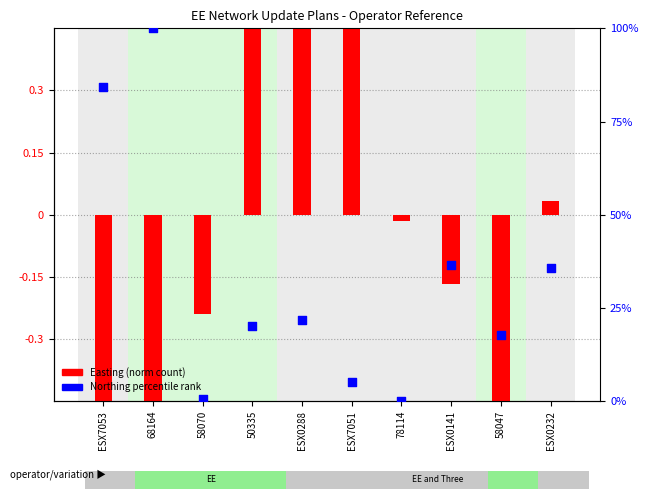

Which series reaches the minimum Y coordinate?

Easting (norm)